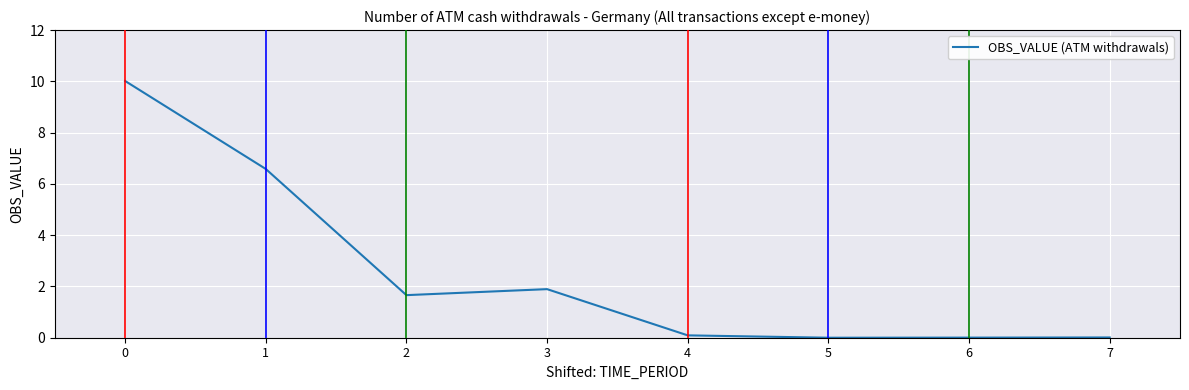

How many lines are shown in the chart?

1